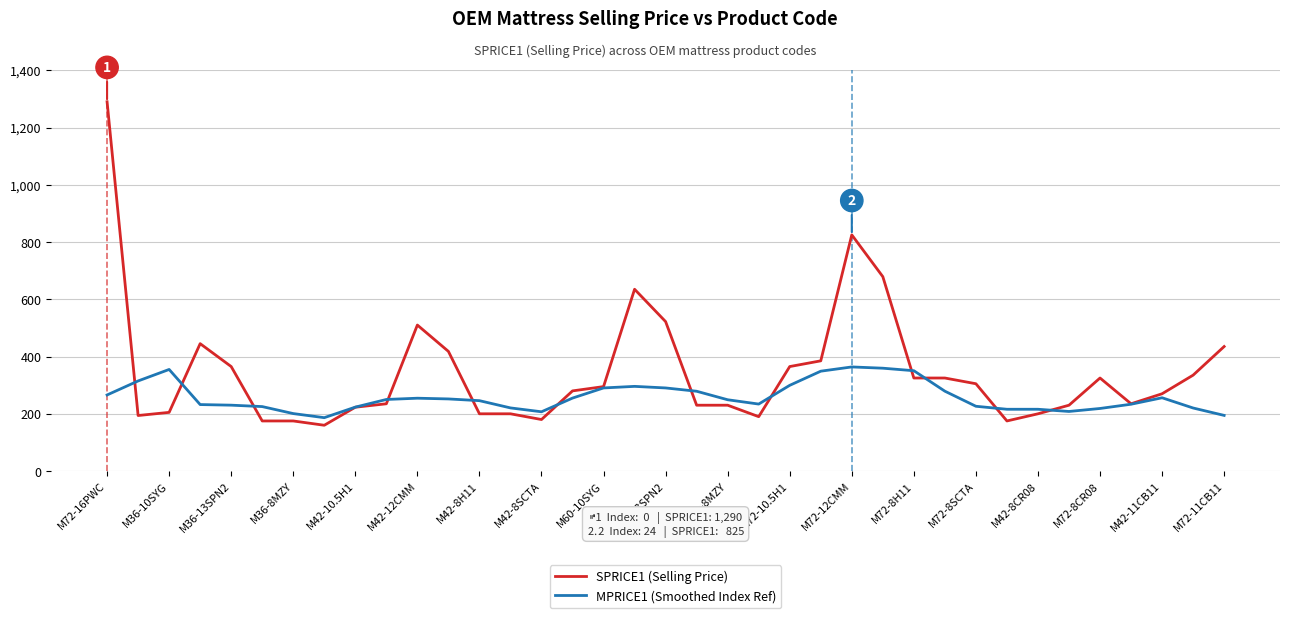

List the series in order of their overall mean, highest first.

SPRICE1 (Selling Price), MPRICE1 (Smoothed Index Ref)